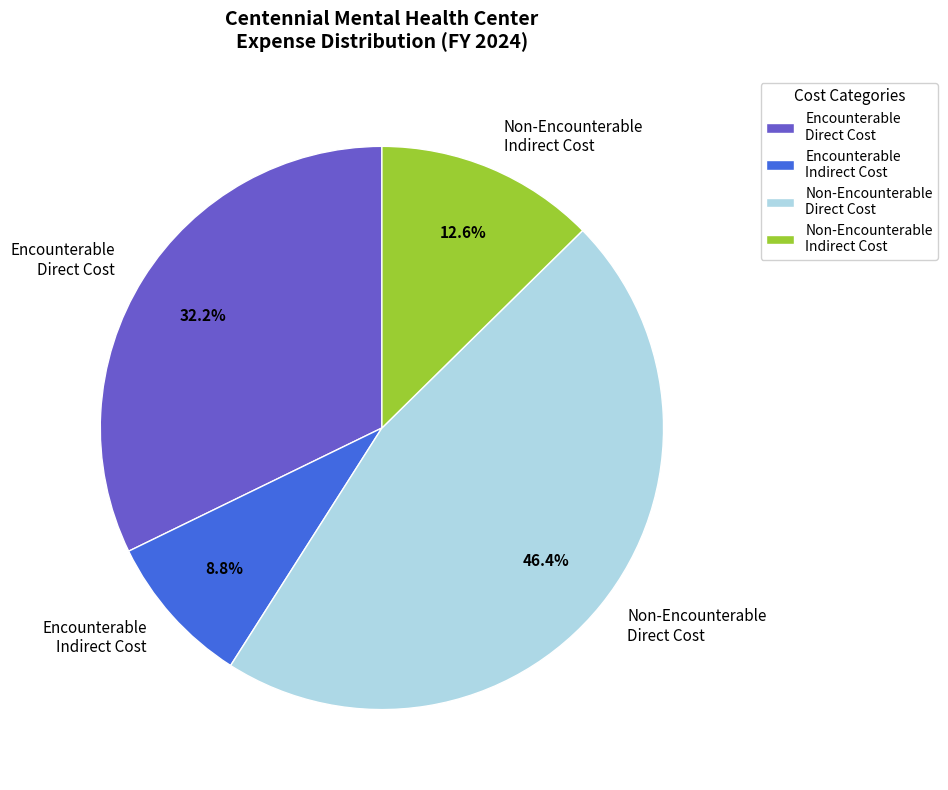

Which category has the biggest portion of the pie?

Non-Encounterable Direct Cost